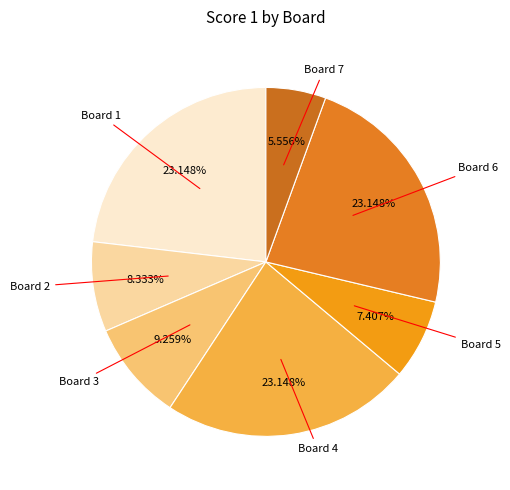

How many segments does this pie chart have?

7